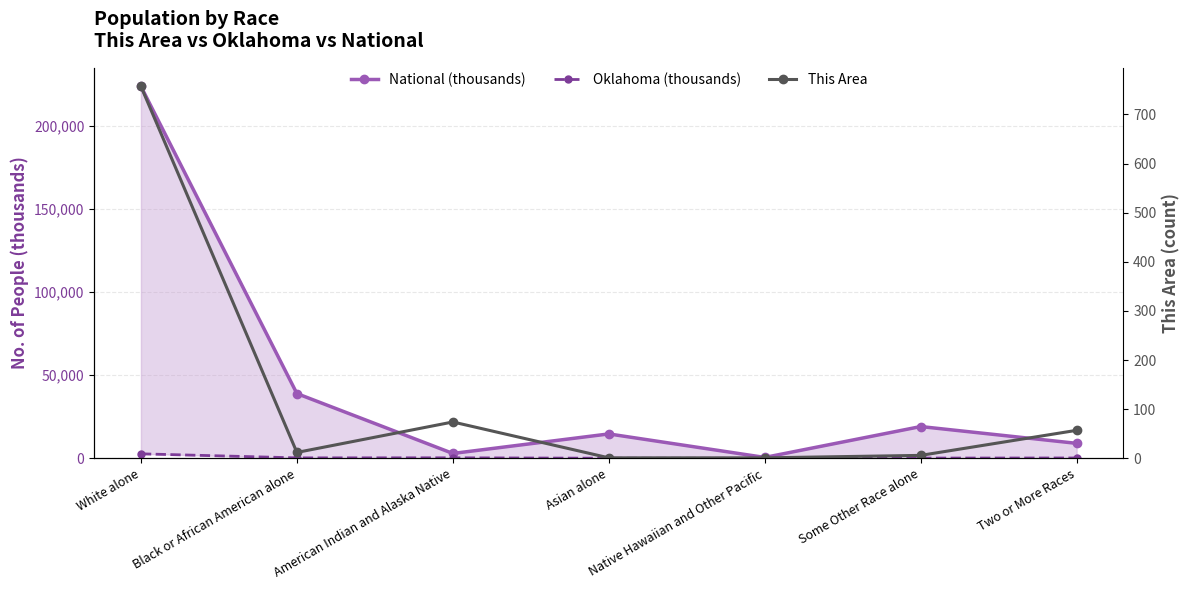

At which label does Oklahoma (thousands) reach its peak?

White alone